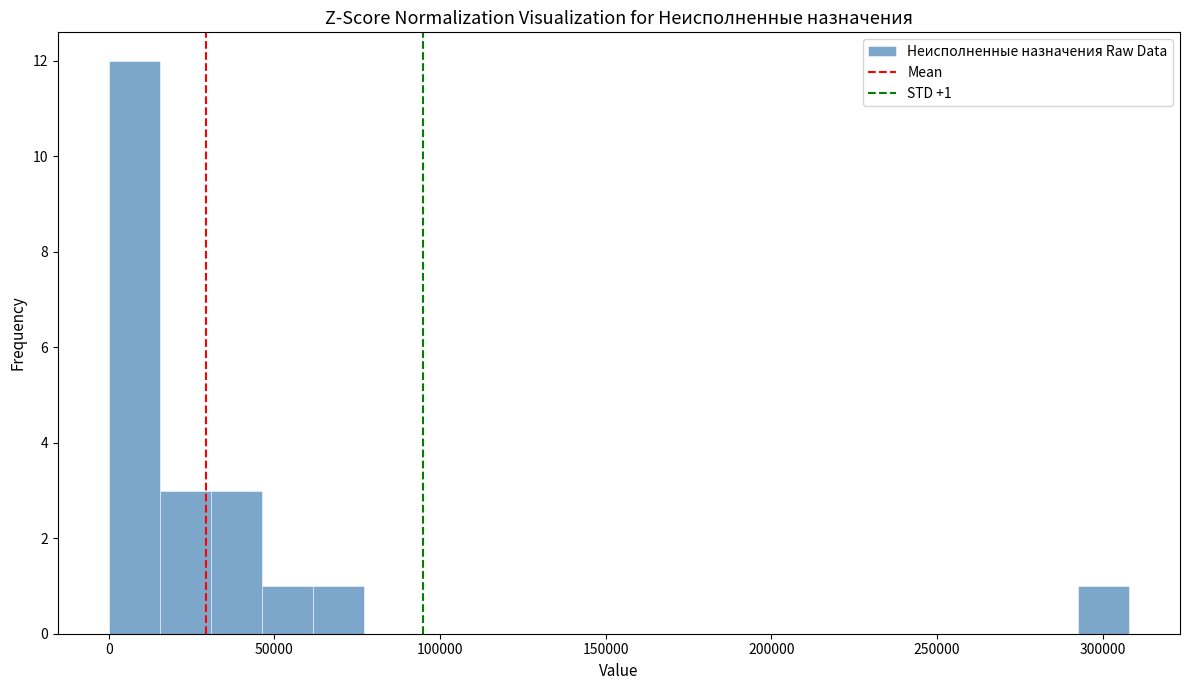

Read against the x-axis, roughly where is the centre of the tallest bar?

10000